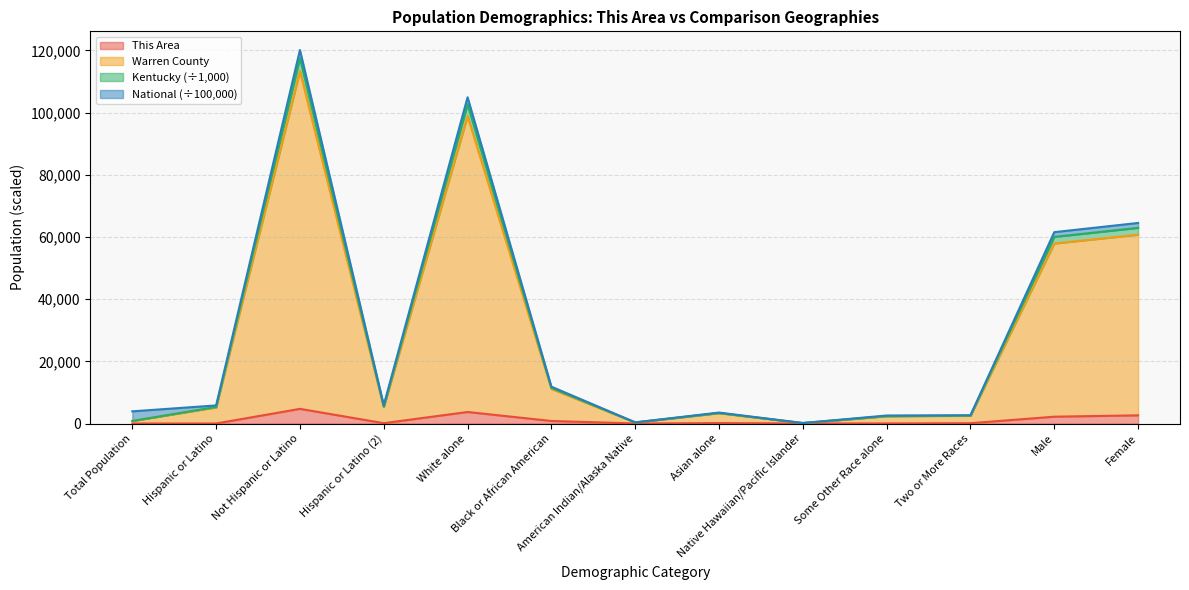

At which category is the sum across all series the highest?

Not Hispanic or Latino